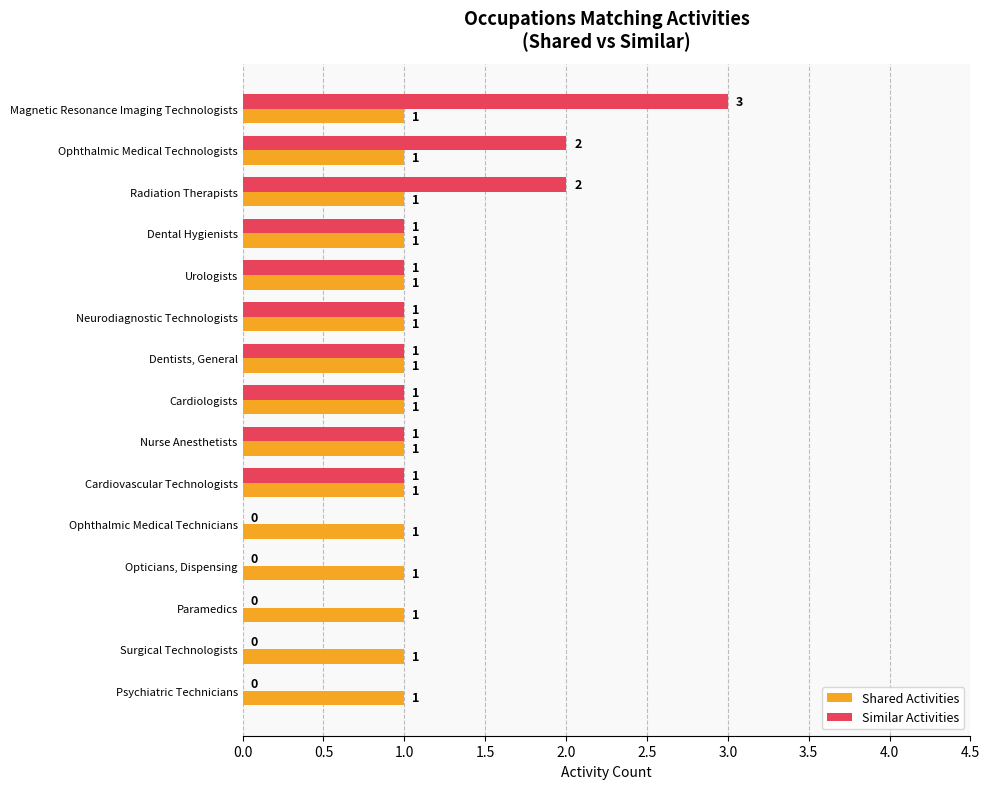

True or false: Shared Activities has a value of 1 at Dental Hygienists.

True